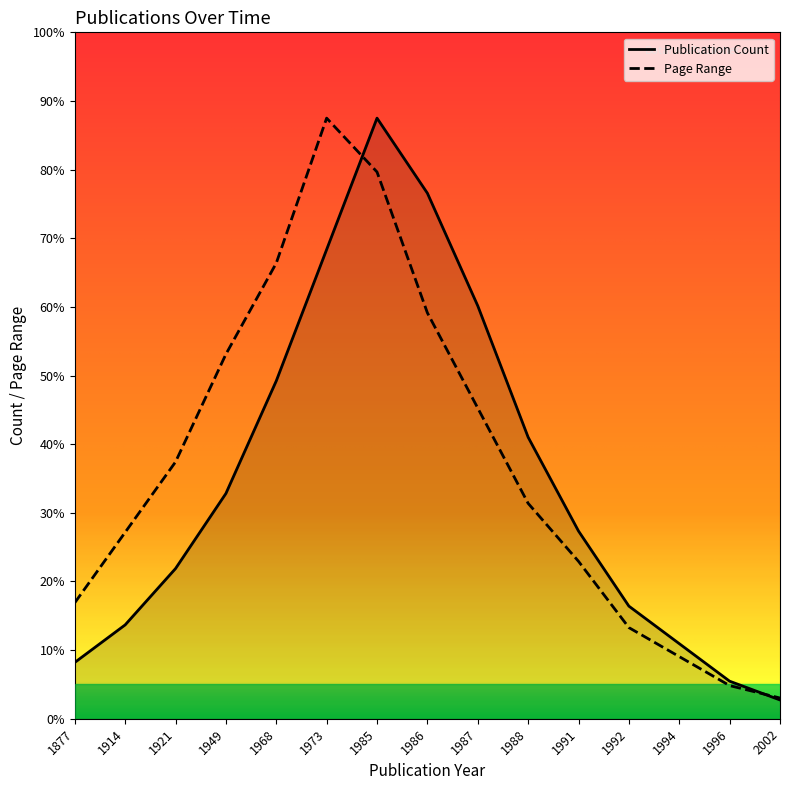

At which category does the chart reach its peak across all series?

1985